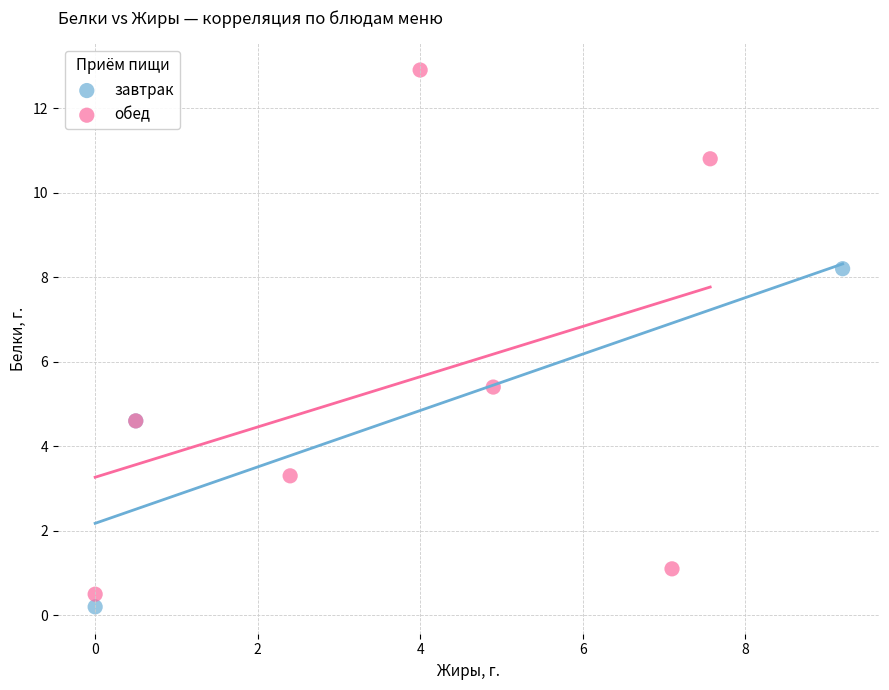

Which series has the largest Y range (max minus min)?

обед